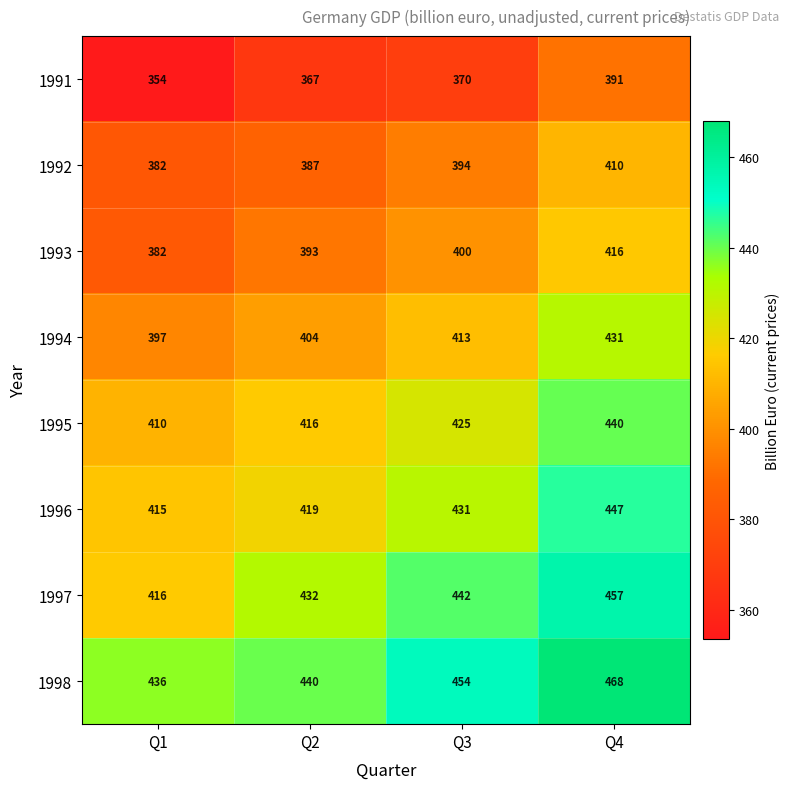

Is it true that 1991 equals 528 at Q4?

False